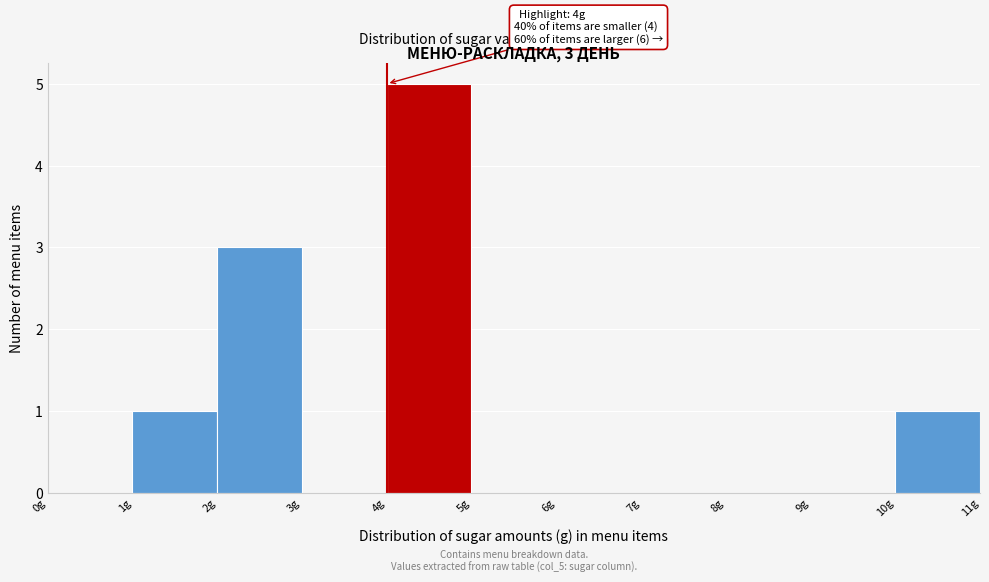

Which range on the x-axis has the tallest bar?

4 to 5